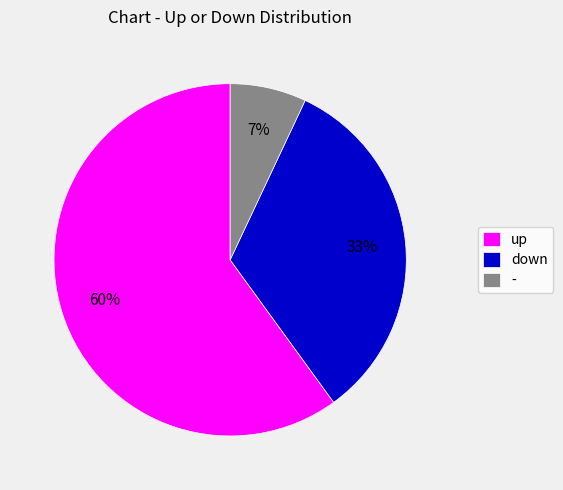

What percentage is the - slice, to the nearest percent?

7%